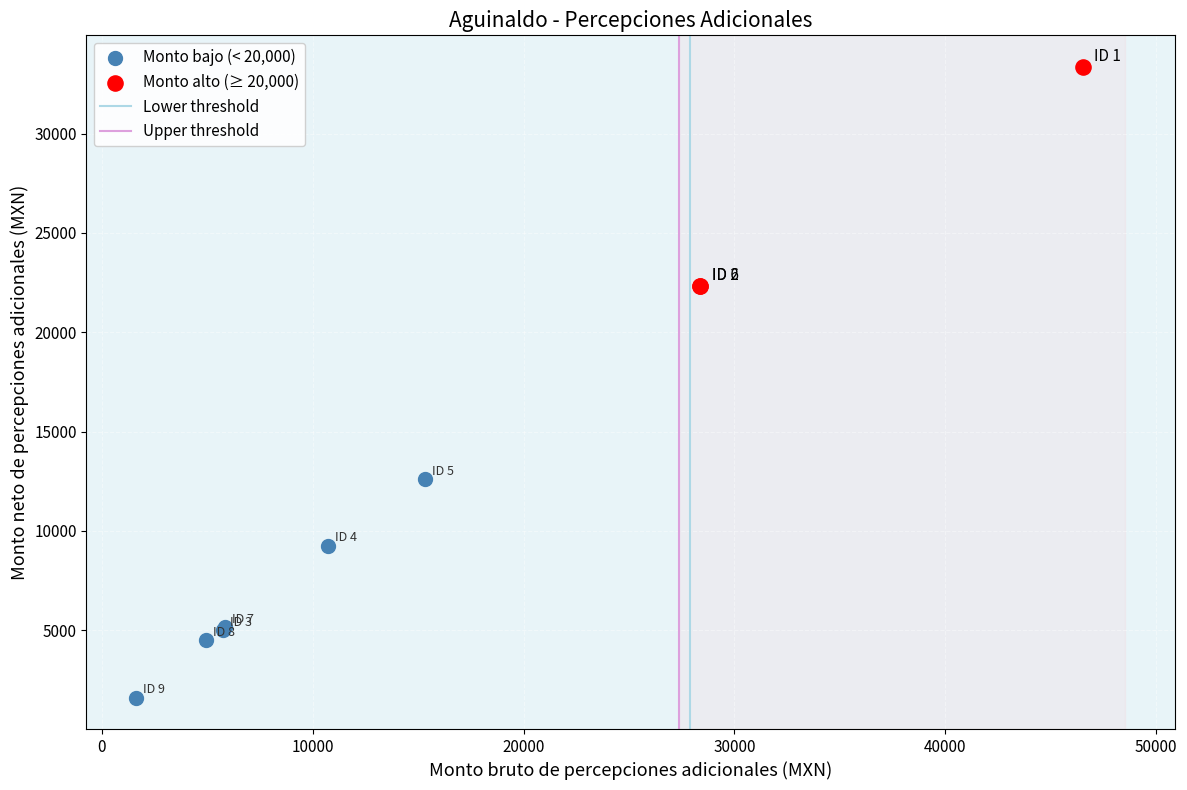

Which series reaches the minimum Y coordinate?

Monto bajo (< 20,000)